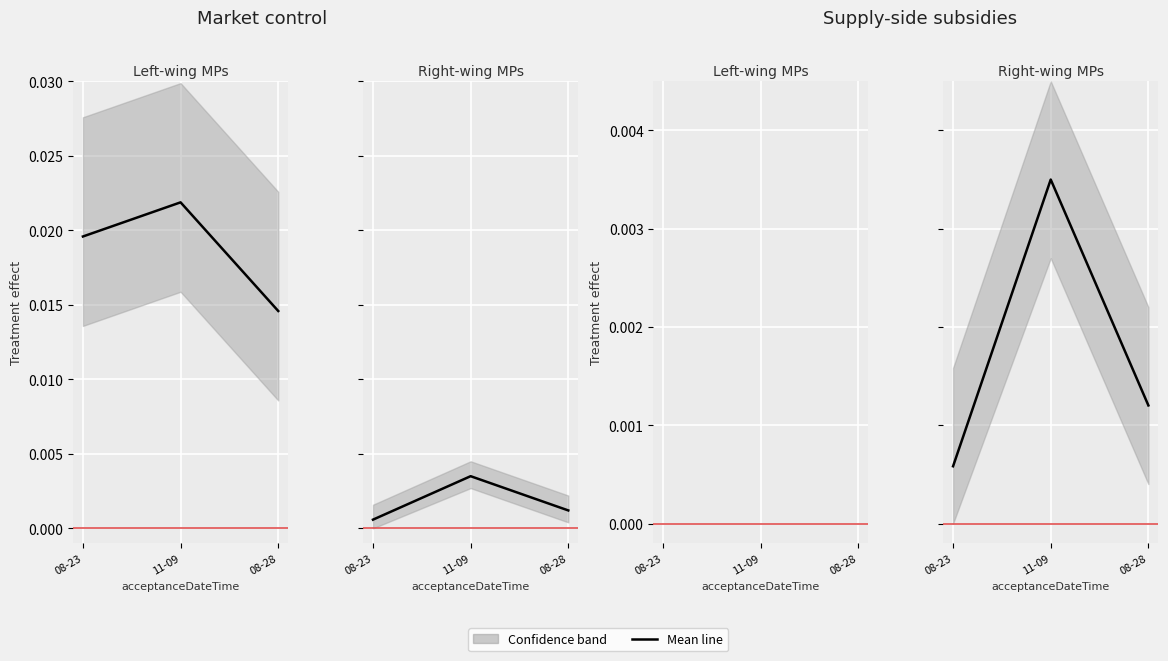

Which has a higher value, 08-23 or 11-09?

11-09